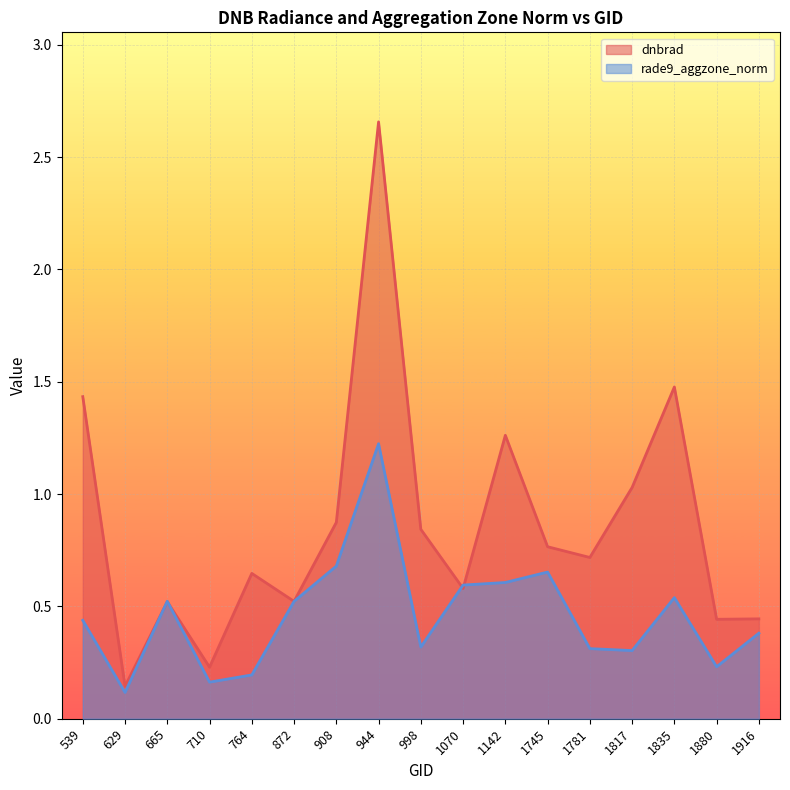

Which series has the largest total across all categories?

dnbrad